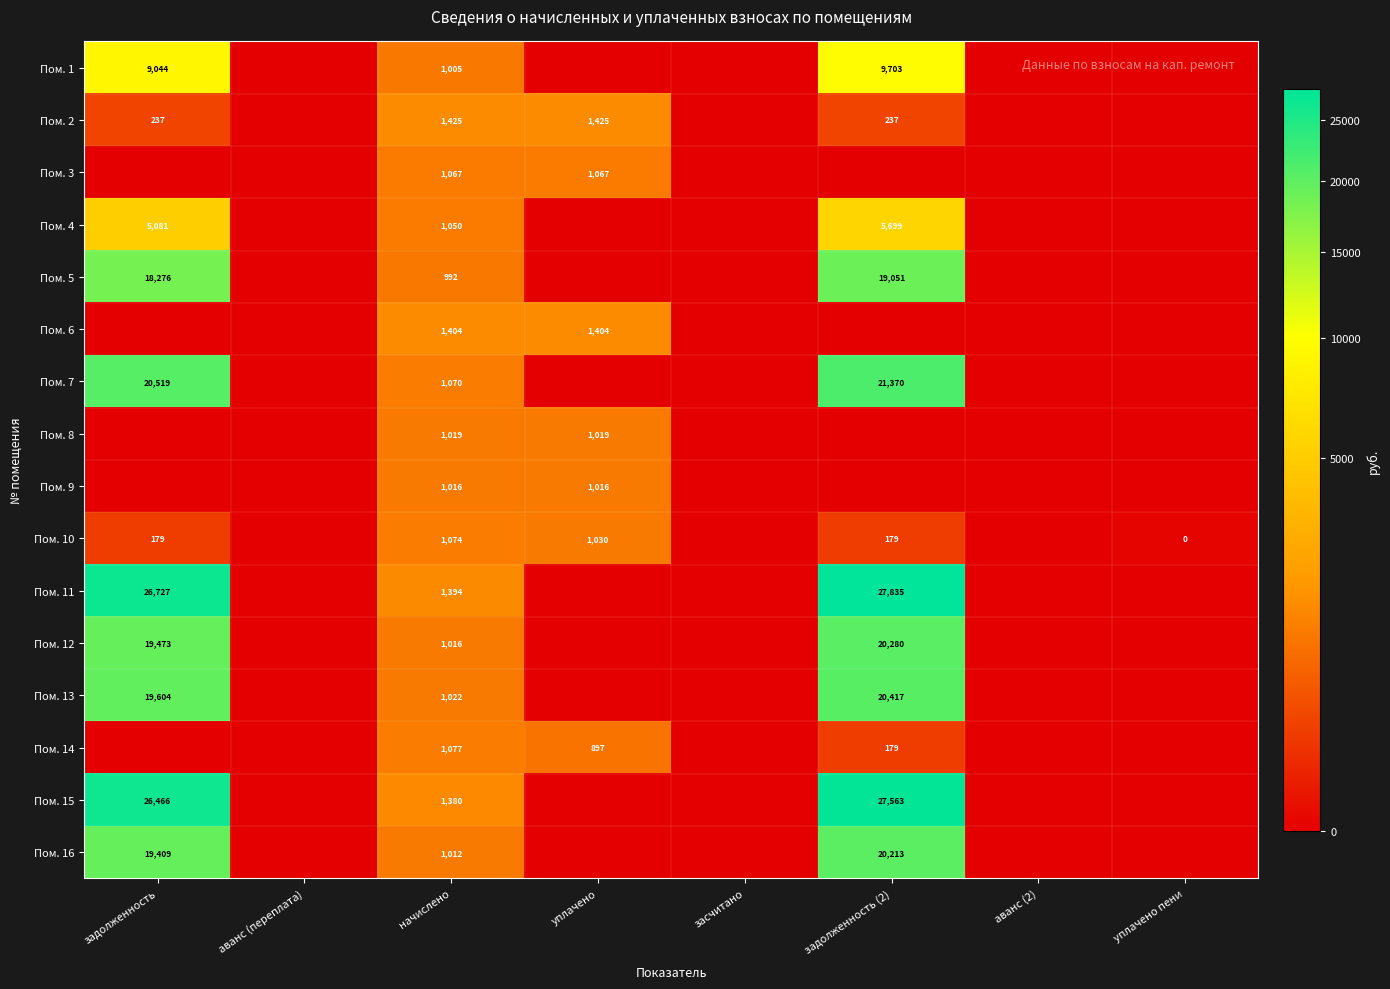

At how many categories does at least one series exceed 16038?

2